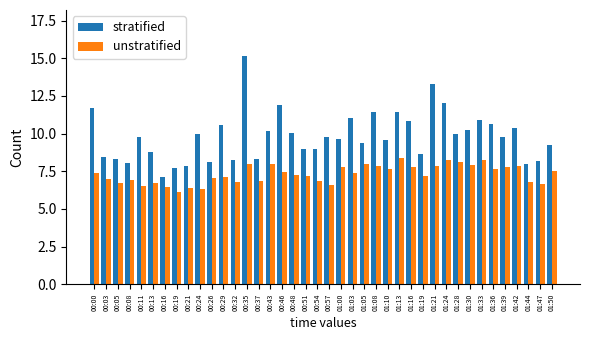

At which category does the chart reach its peak across all series?

00:35